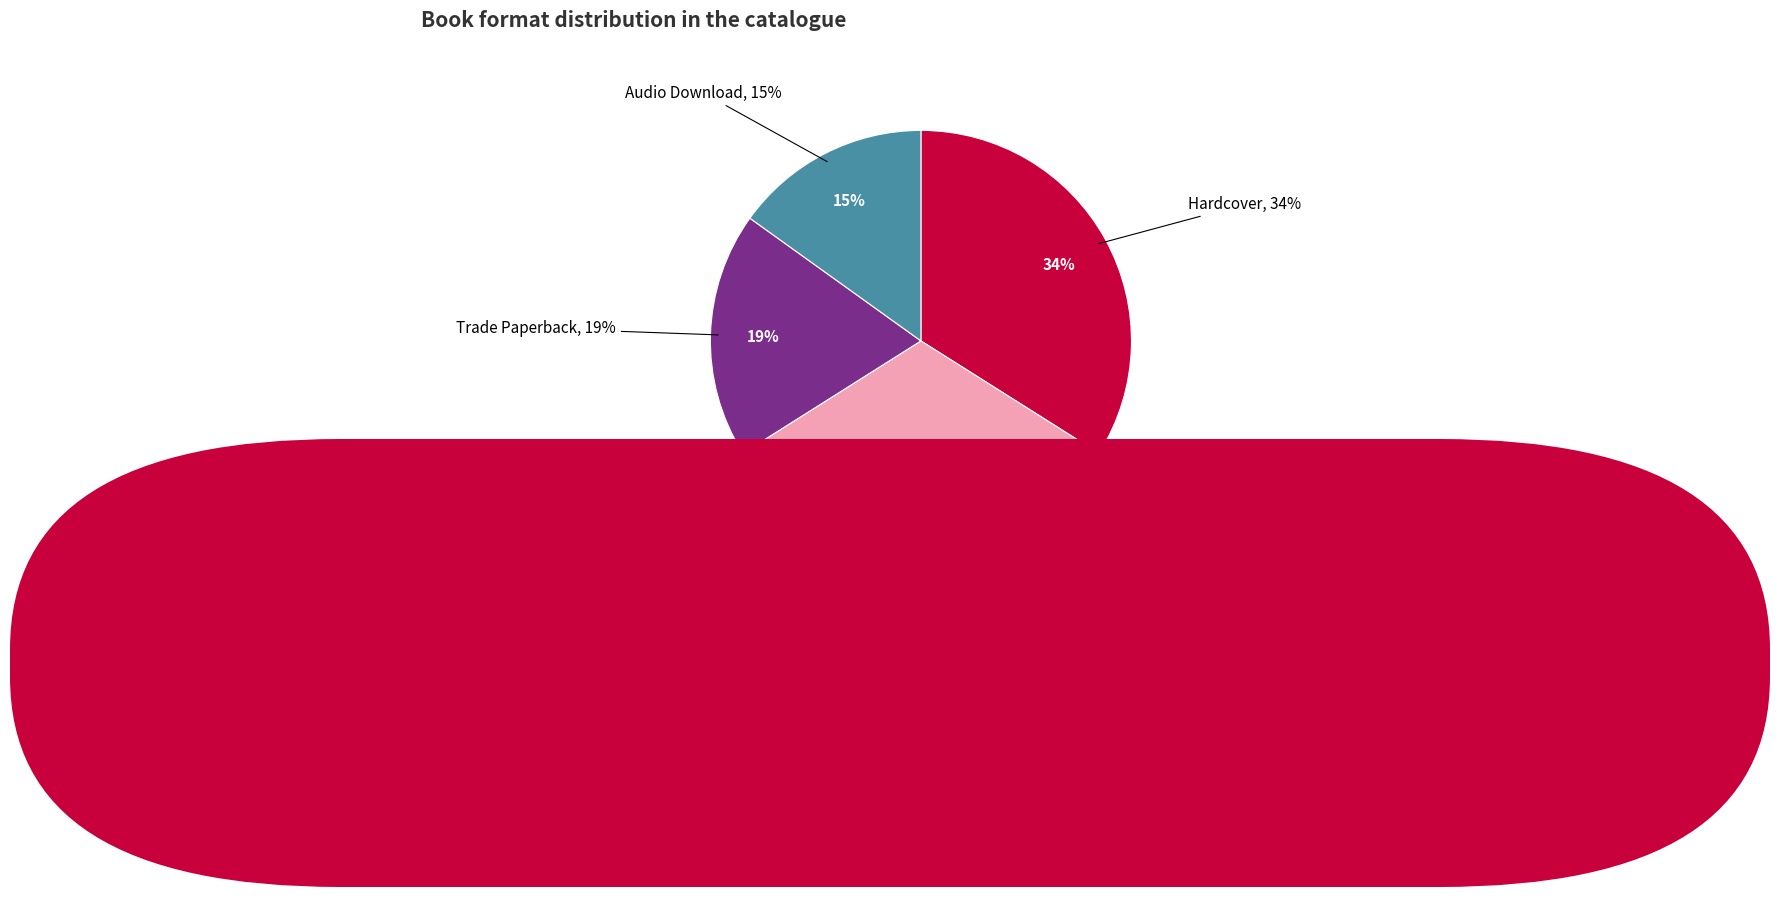

The eBook slice represents 28% of the pie. True or false?

True